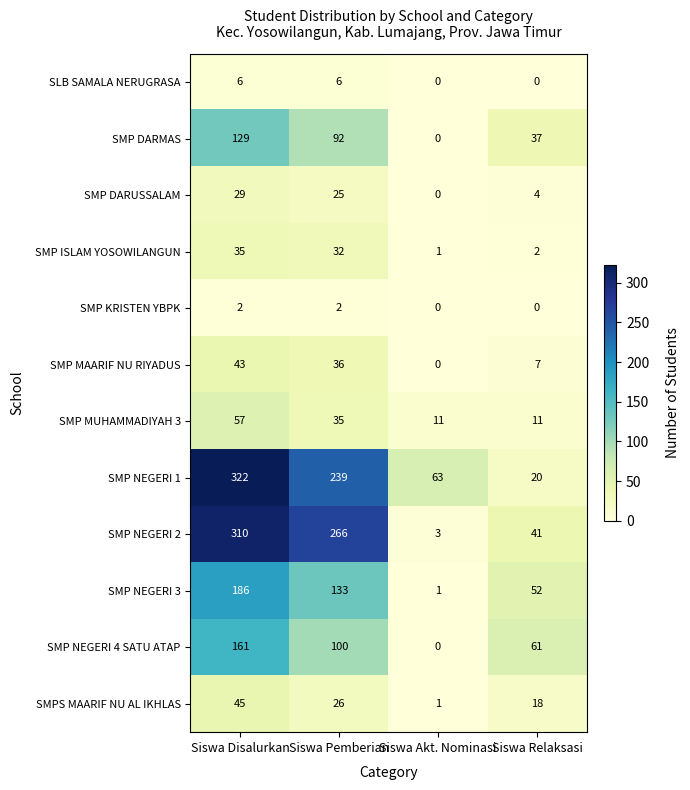

The SLB SAMALA NERUGRASA series shows -2 at Siswa Relaksasi. True or false?

False